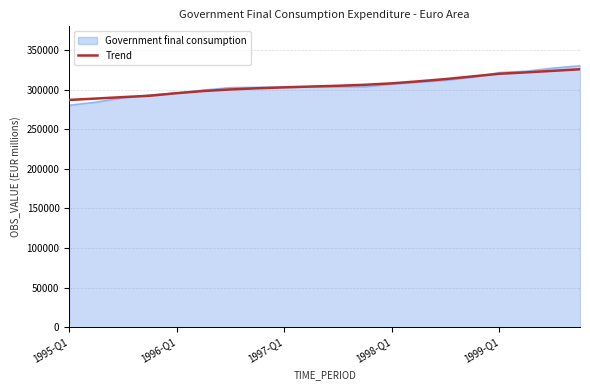

Which series has the widest spread of values?

Government final consumption